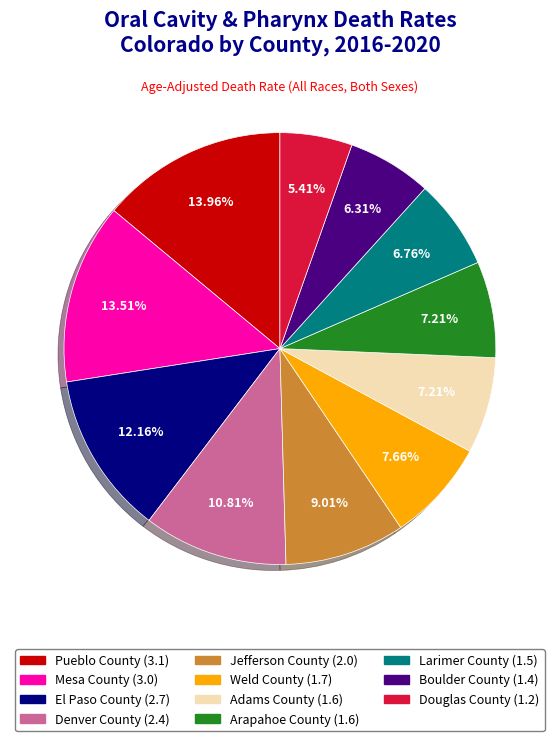

Combined, what portion of the pie is Jefferson County and Denver County?

19.8%